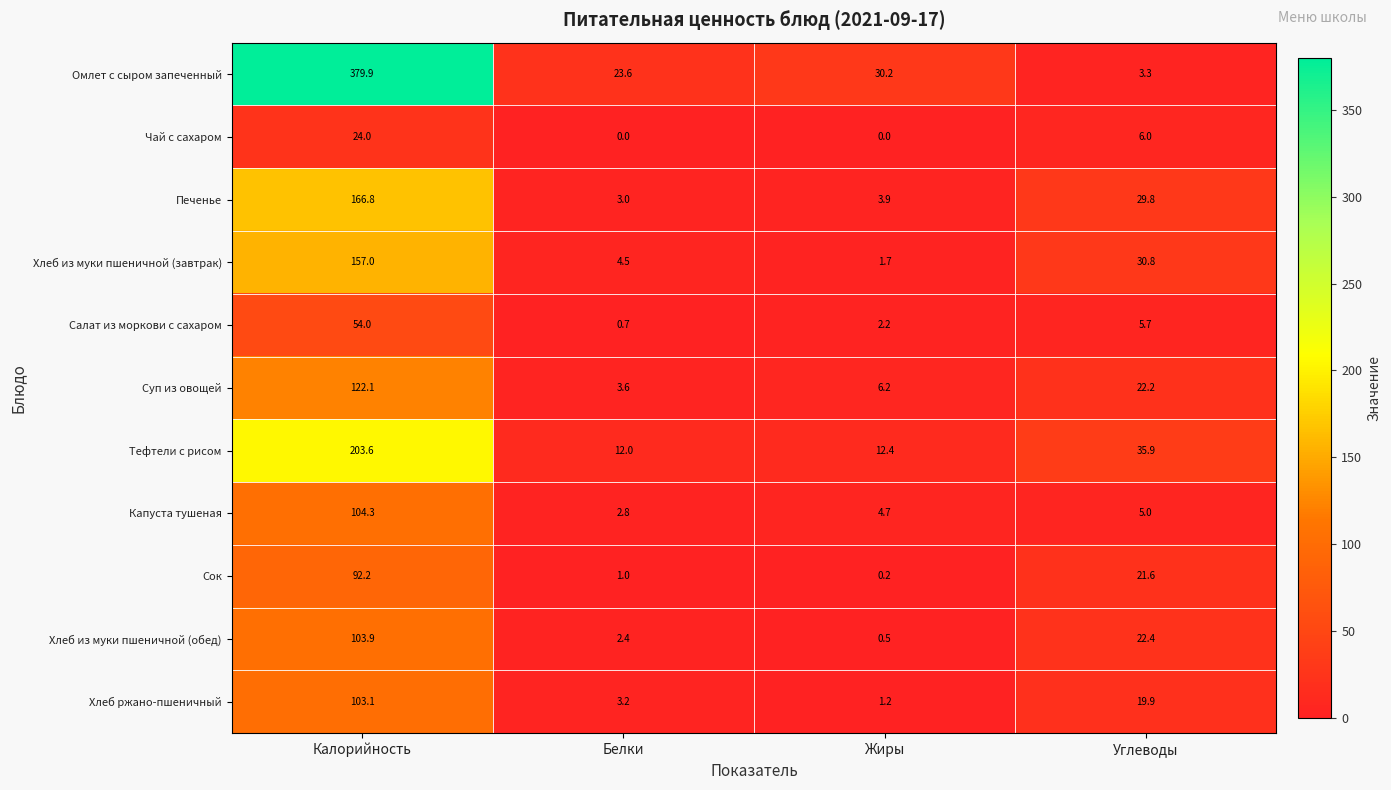

Rank the series by their maximum value, from lowest to highest.

Чай с сахаром, Салат из моркови с сахаром, Сок, Хлеб ржано-пшеничный, Хлеб из муки пшеничной (обед), Капуста тушеная, Суп из овощей, Хлеб из муки пшеничной (завтрак), Печенье, Тефтели с рисом, Омлет с сыром запеченный